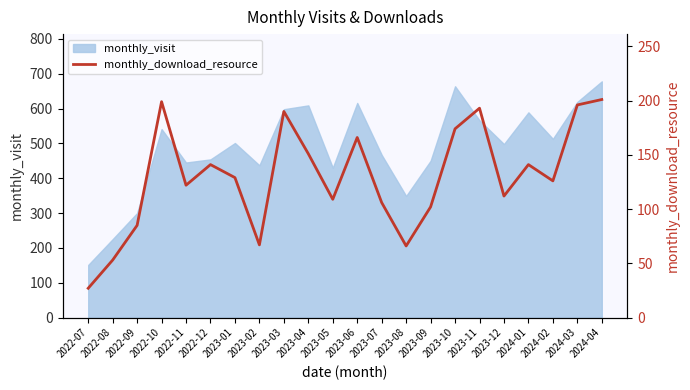

What is the average value?

130